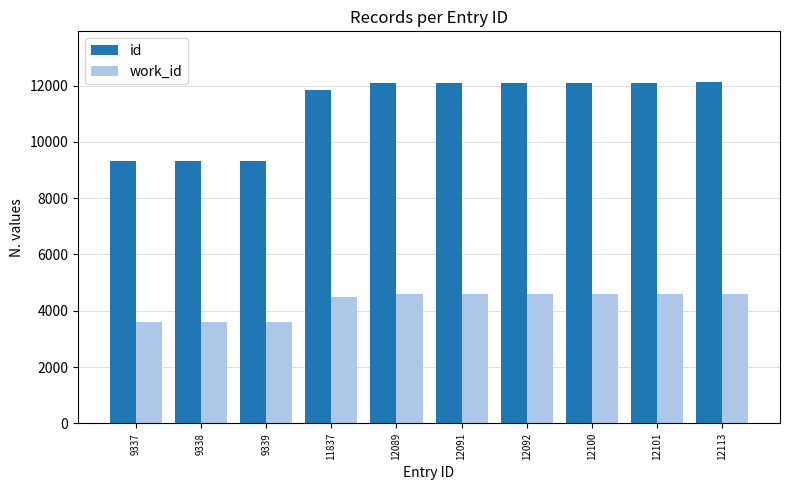

Rank the series by their average value, from highest to lowest.

id, work_id